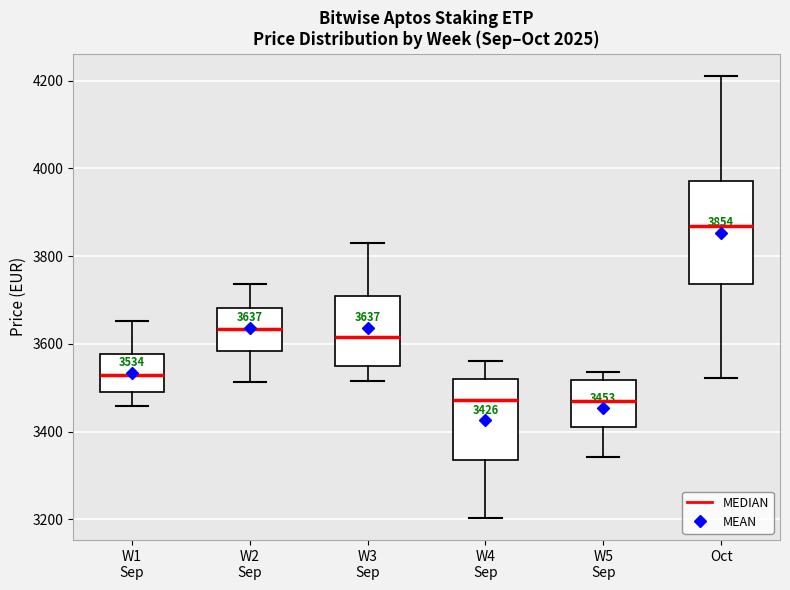

Which box is the tallest, from its lower edge to its upper edge?

Oct